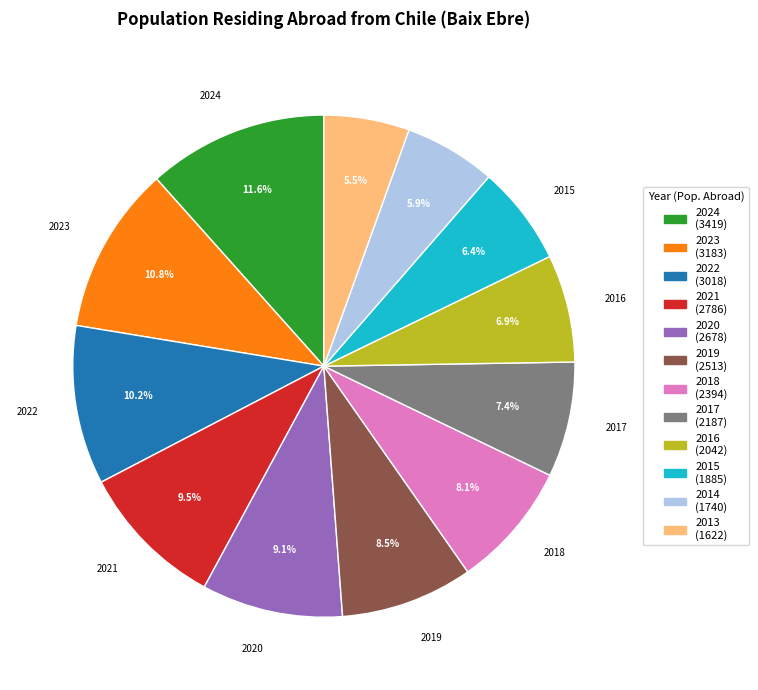

What is the ratio of the value at 2022 (3018) to the value at 2023 (3183)?

0.9